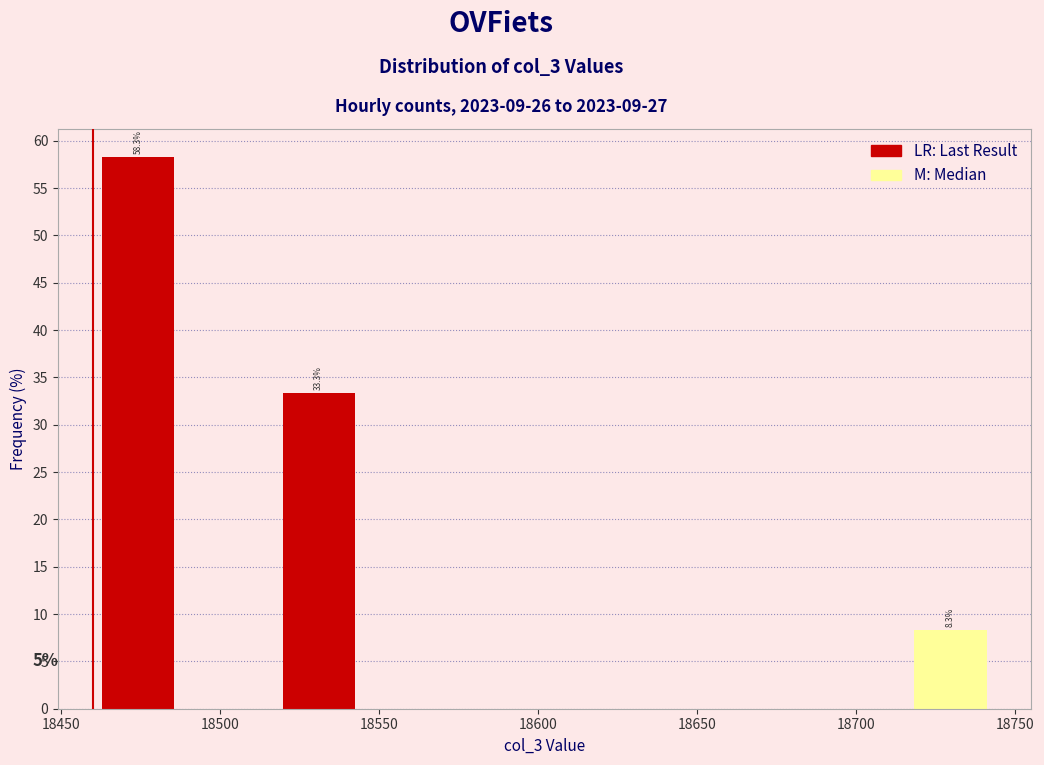

Which range on the x-axis has the tallest bar?

18460 to 18490